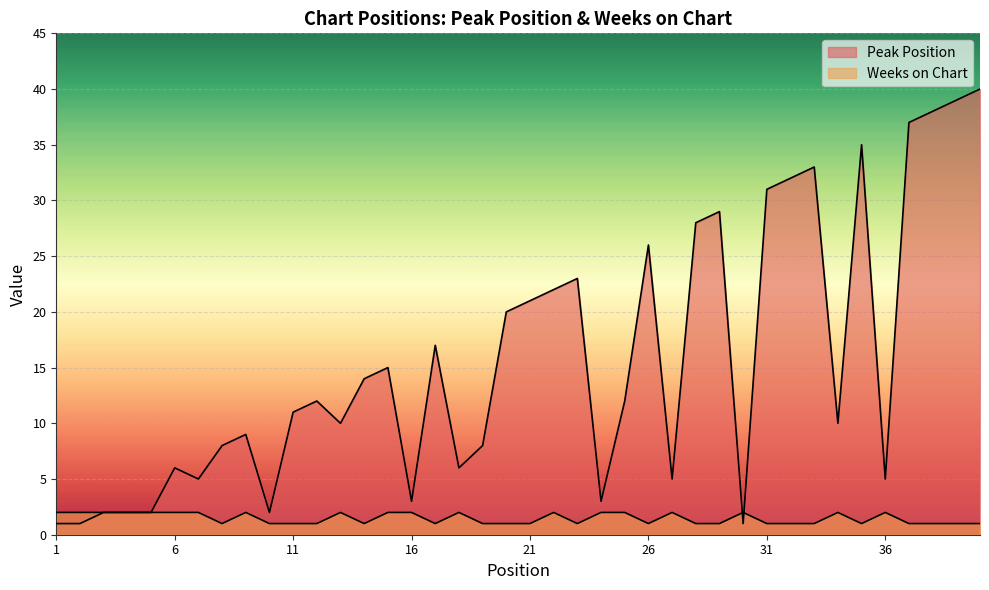

What is the average value of the Peak Position series?

16